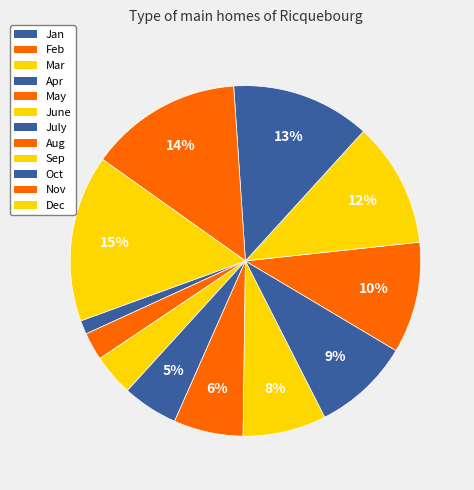

To the nearest percent, what is the difference between the largest and smallest slice percentages?

14%